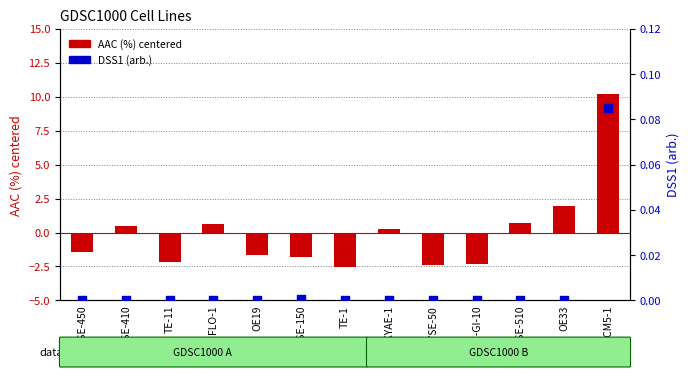

Which series has the widest spread of Y values?

AAC (%) centered